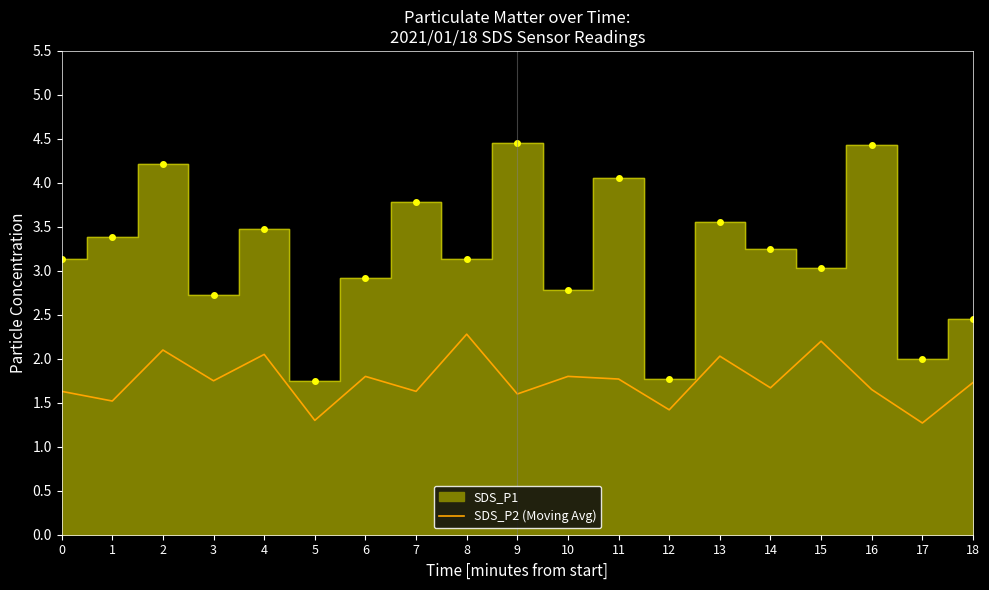

What is the sum of all values?

33.2